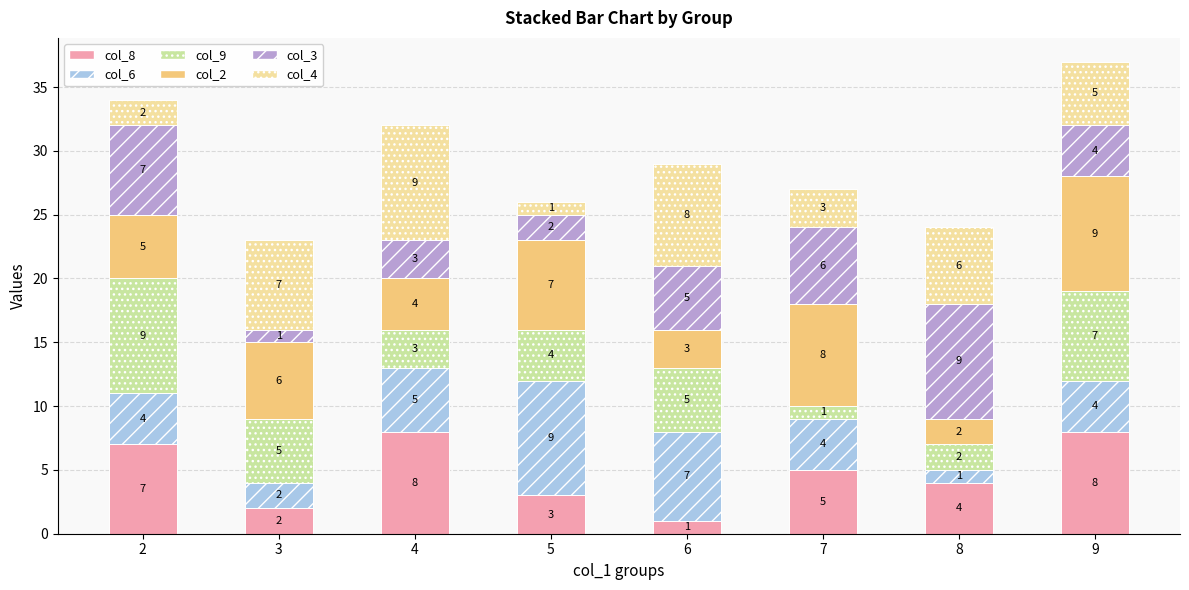

Reading left to right, list the values for the col_8 series.

2=7	3=2	4=8	5=3	6=1	7=5	8=4	9=8